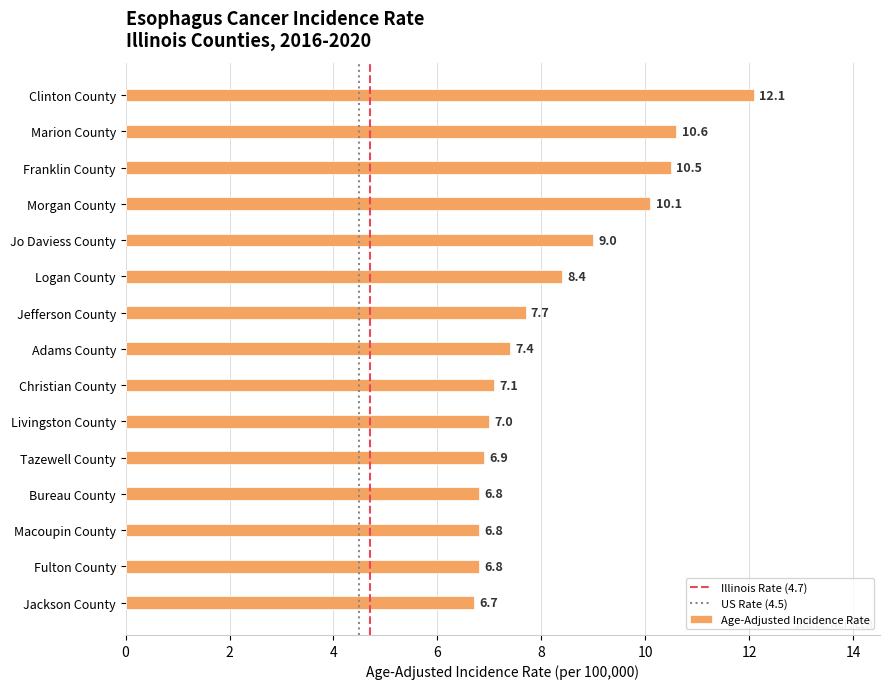

What is the sum of the values at Jackson County and Livingston County?

13.7